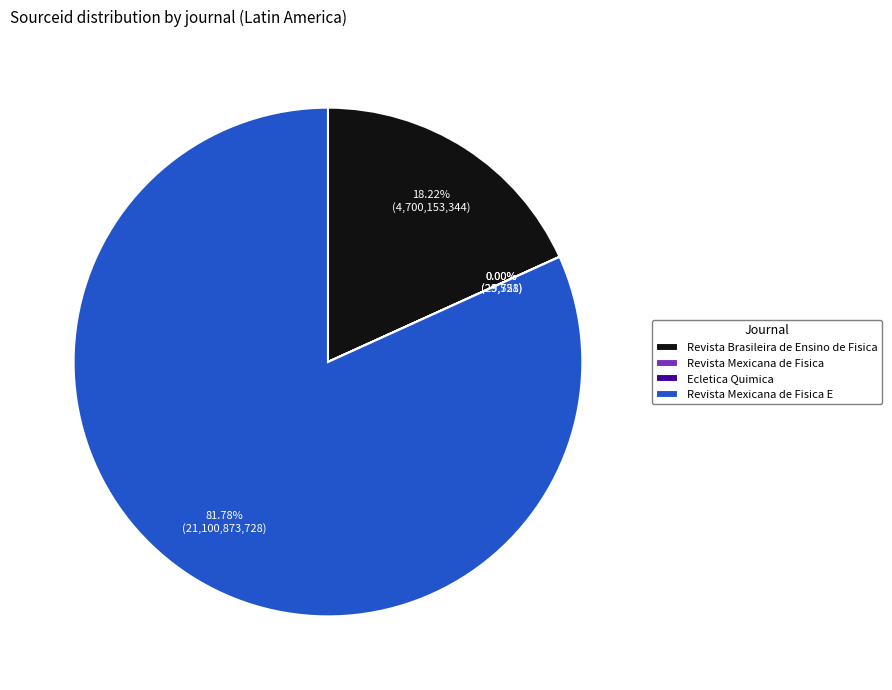

Is there any slice that represents more than half of the pie?

Yes